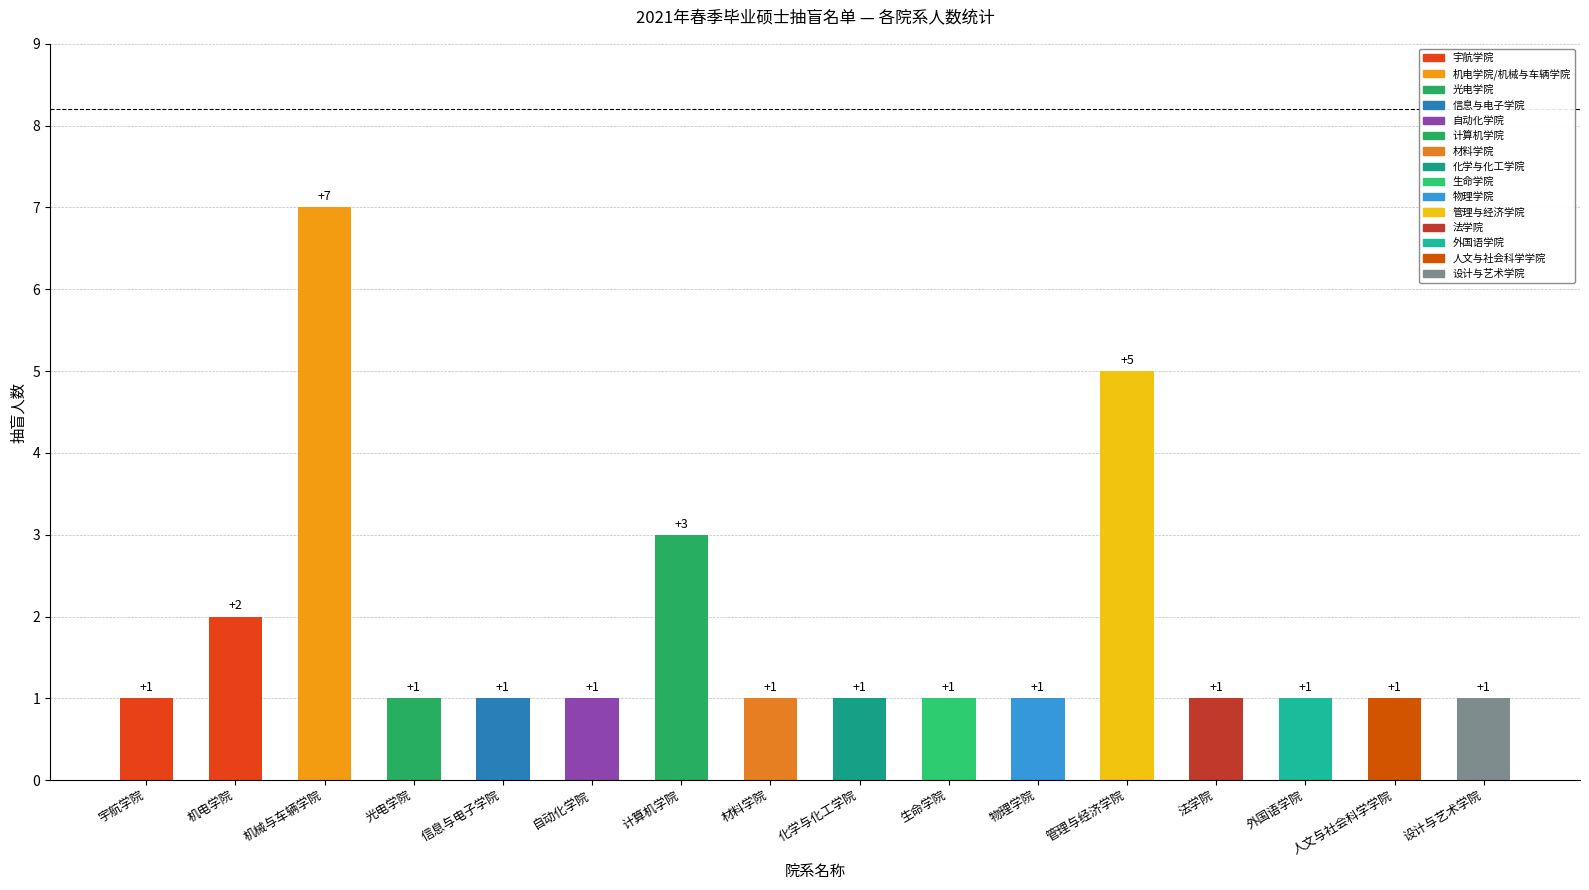

Approximately how many times larger is the value at 设计与艺术学院 compared to 光电学院?

1.0